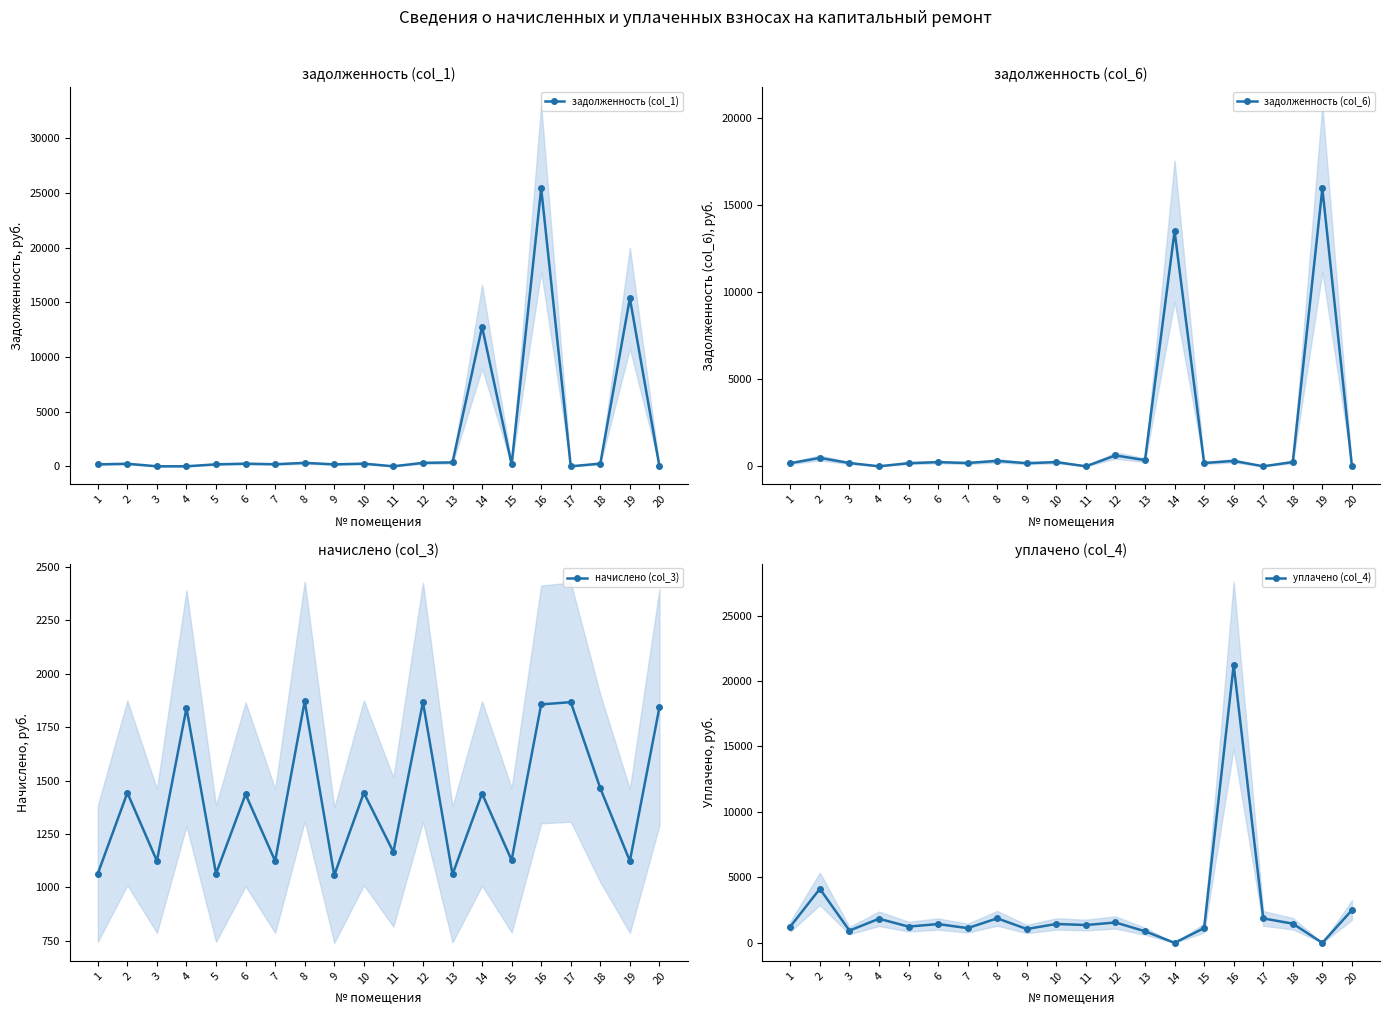

True or false: задолженность (col_6) has a value of 10037.1 at 17.

False